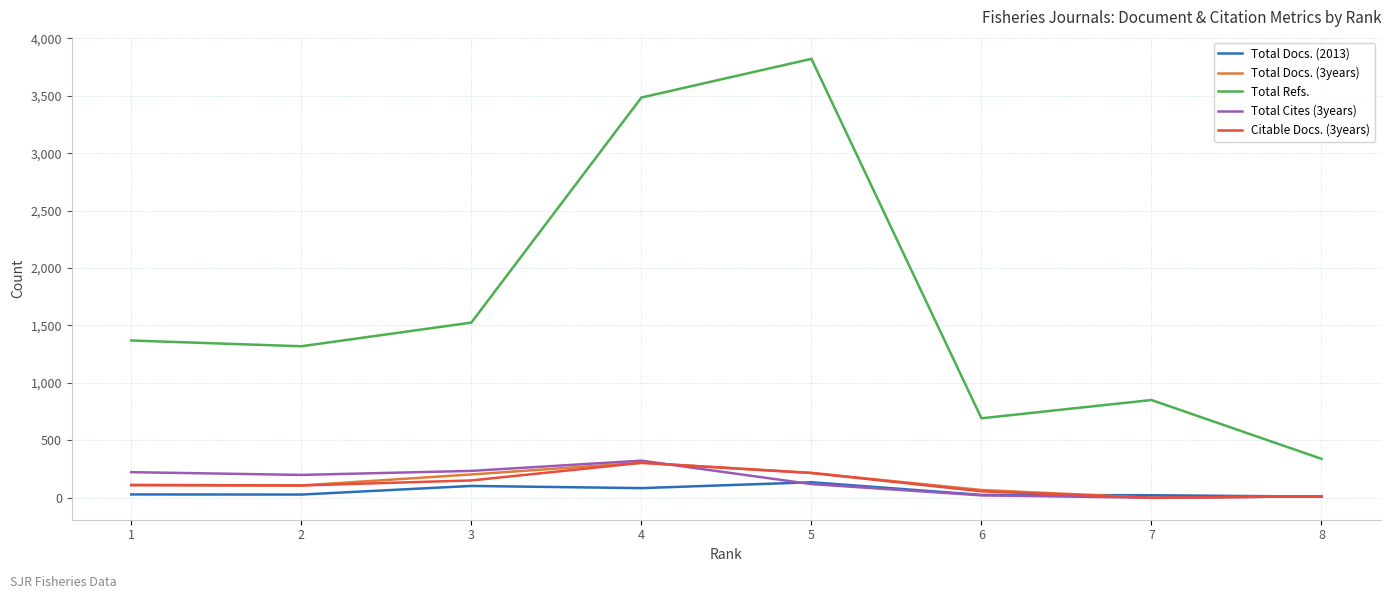

Which series has the largest total across all categories?

Total Refs.